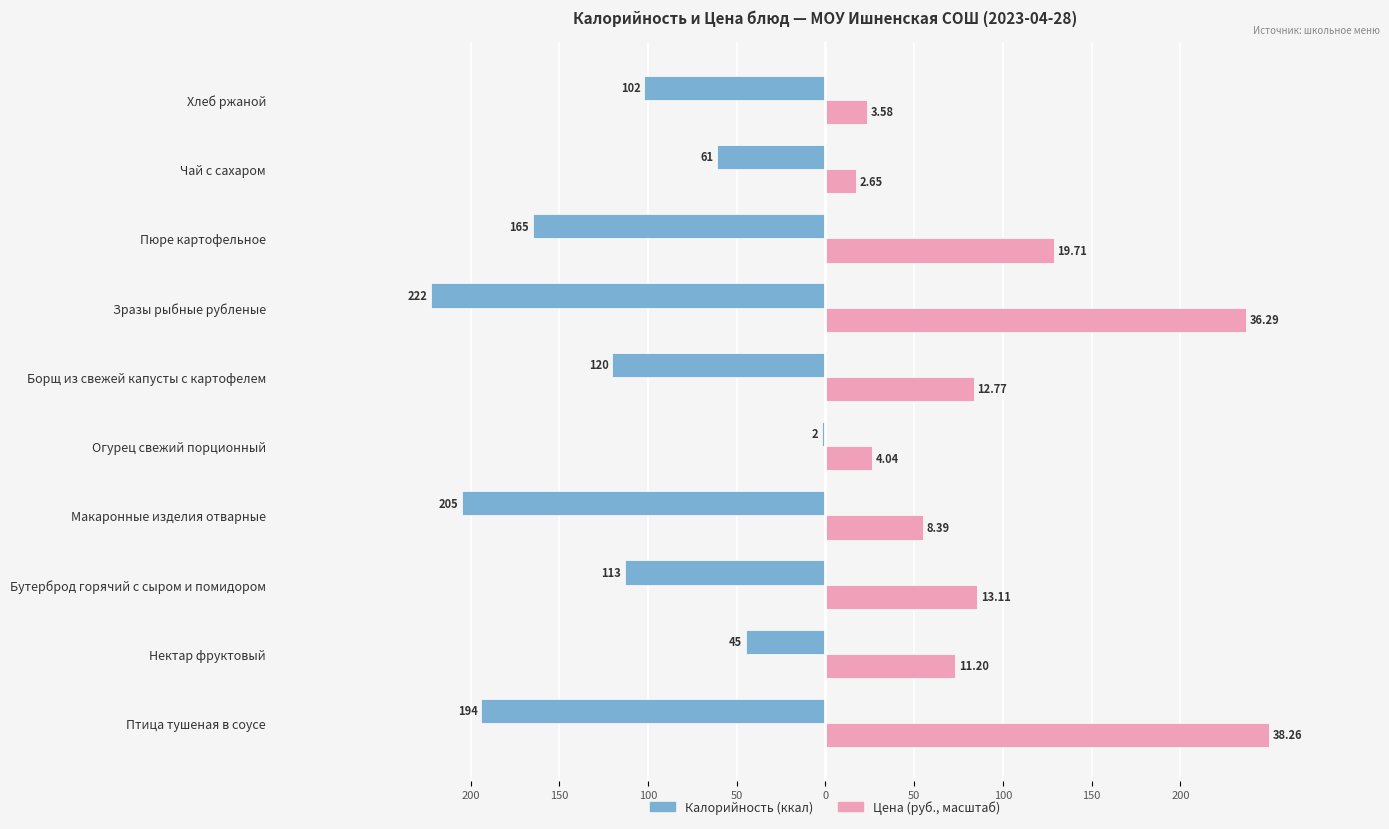

What is the lowest value of the Цена (руб., масштаб) series?

17.3